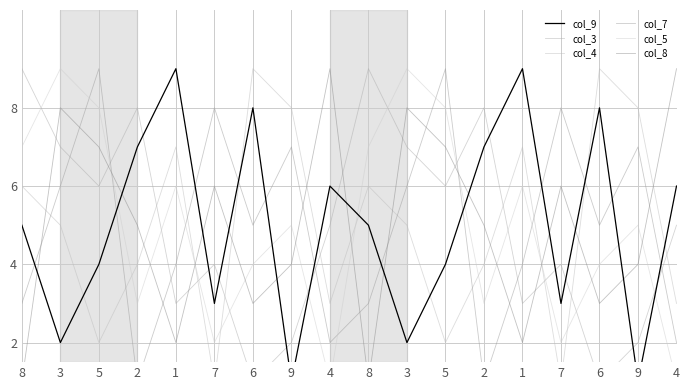

Which series ends up on top after the final intersection of col_7 and col_9?

col_9